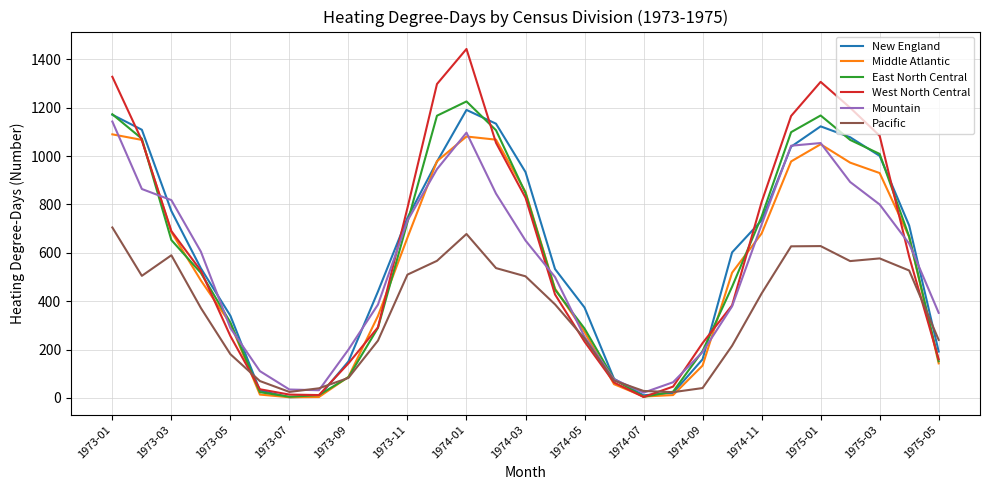

How many values in the East North Central series are below 517?

14